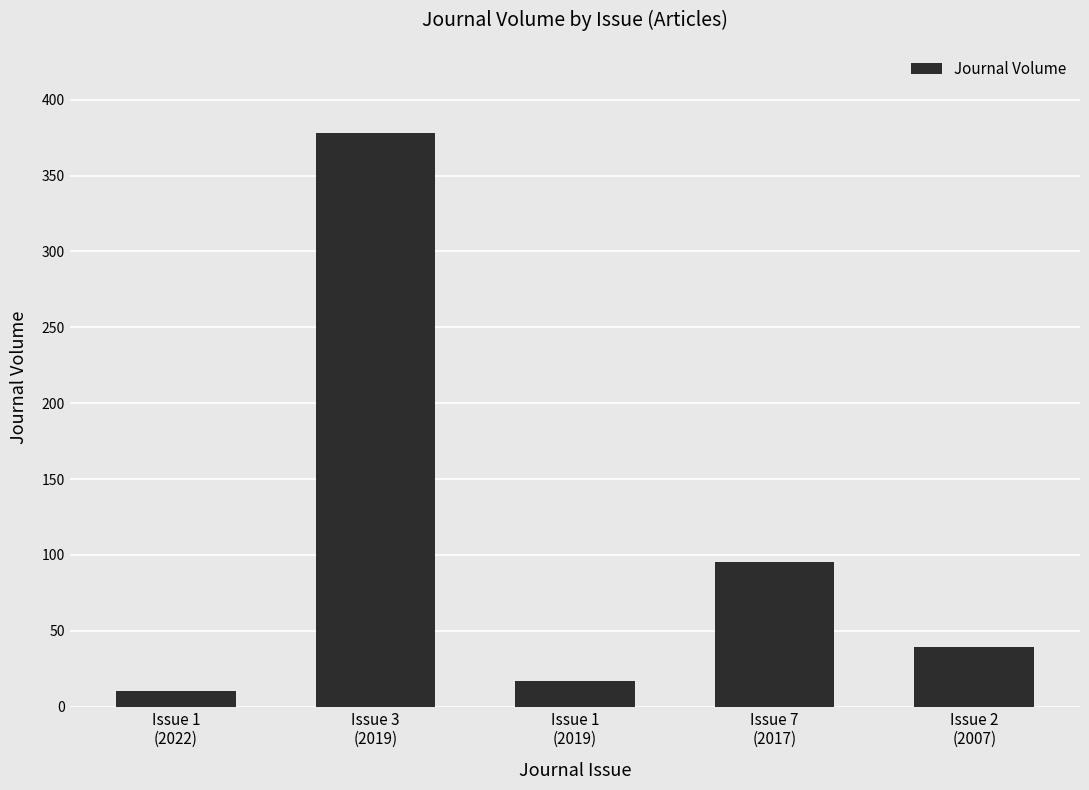

What is the label of the 5th bar from the right?

Issue 1
(2022)